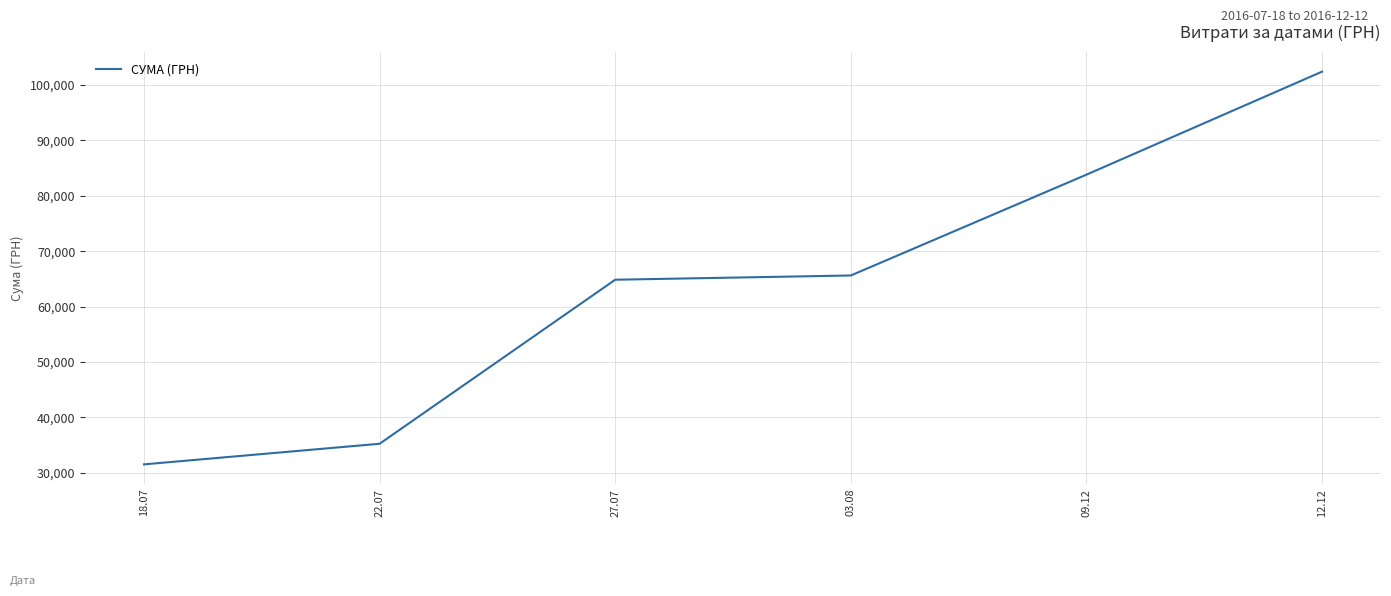

Reading left to right, extract all data points from this chart.

31539.0	35253.5	64846.5	65613.0	83803.0	102385.0